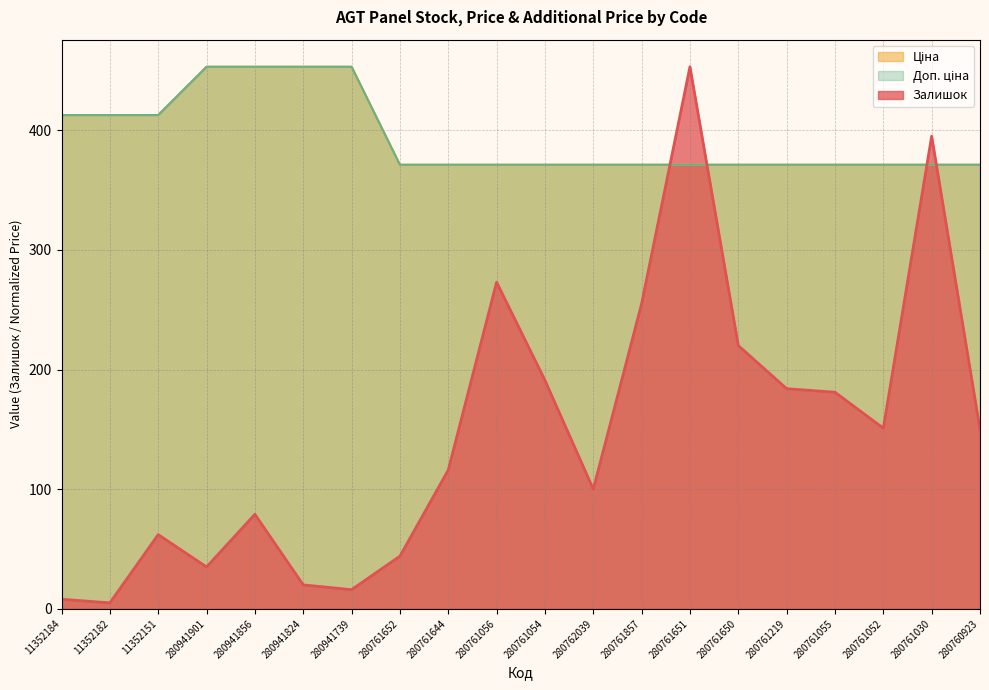

At 11352182, list the series in order from largest to smallest.

Ціна, Доп. ціна, Залишок